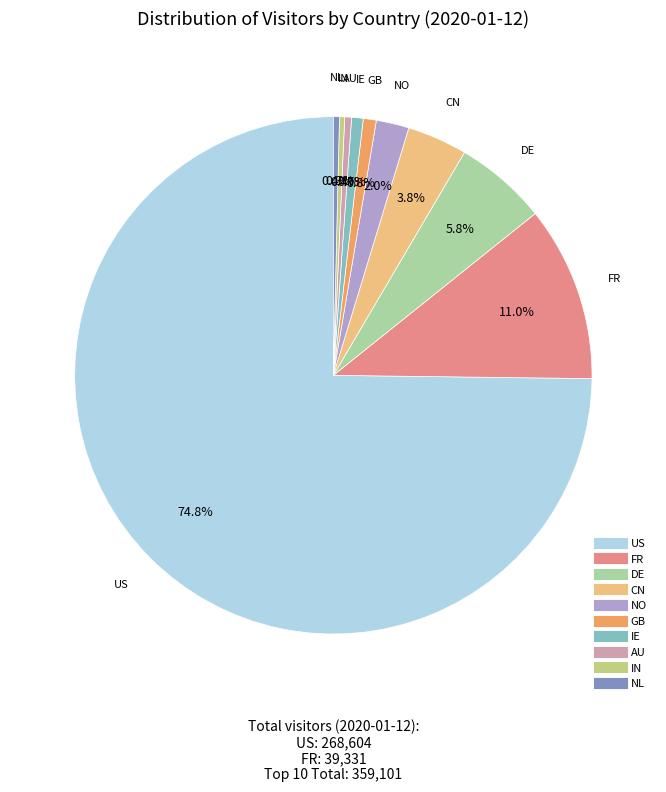

Between AU and NO, which is larger?

NO